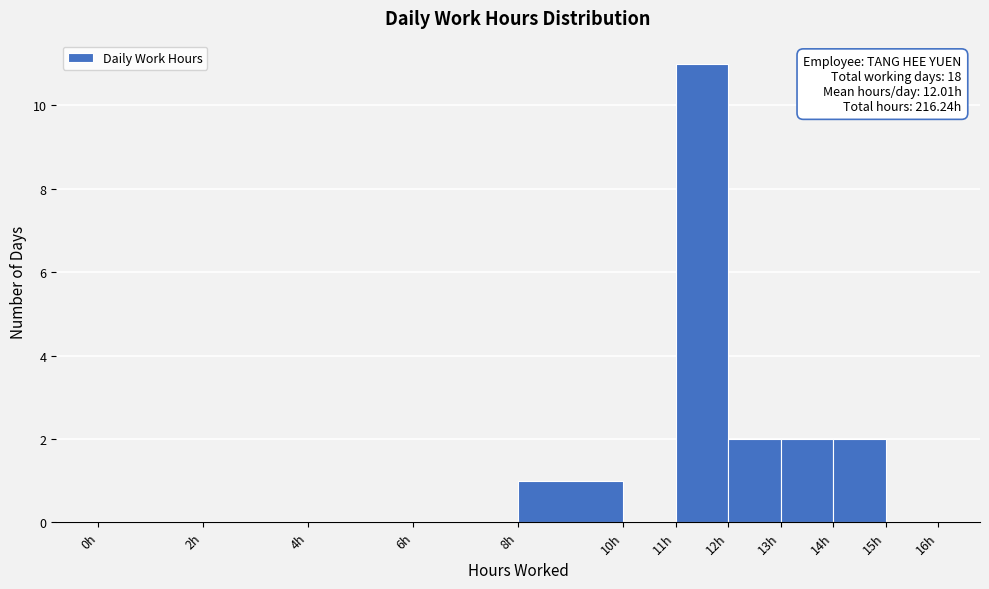

Which range on the x-axis has the tallest bar?

11 to 12